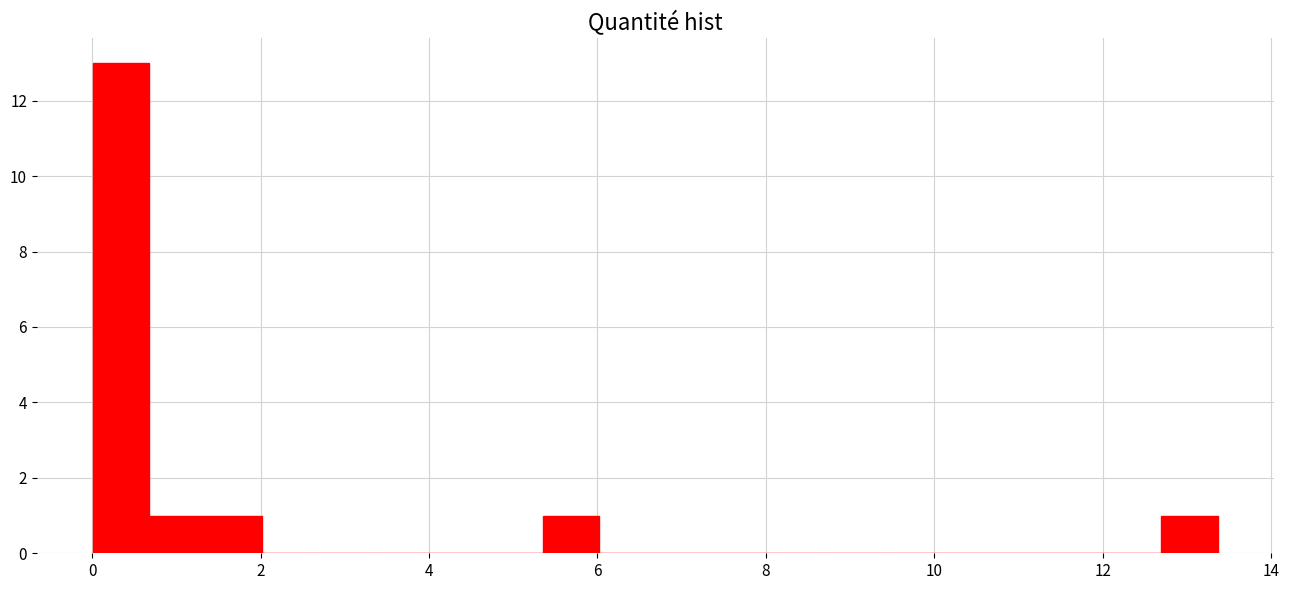

Read against the x-axis, roughly where is the centre of the tallest bar?

0.4